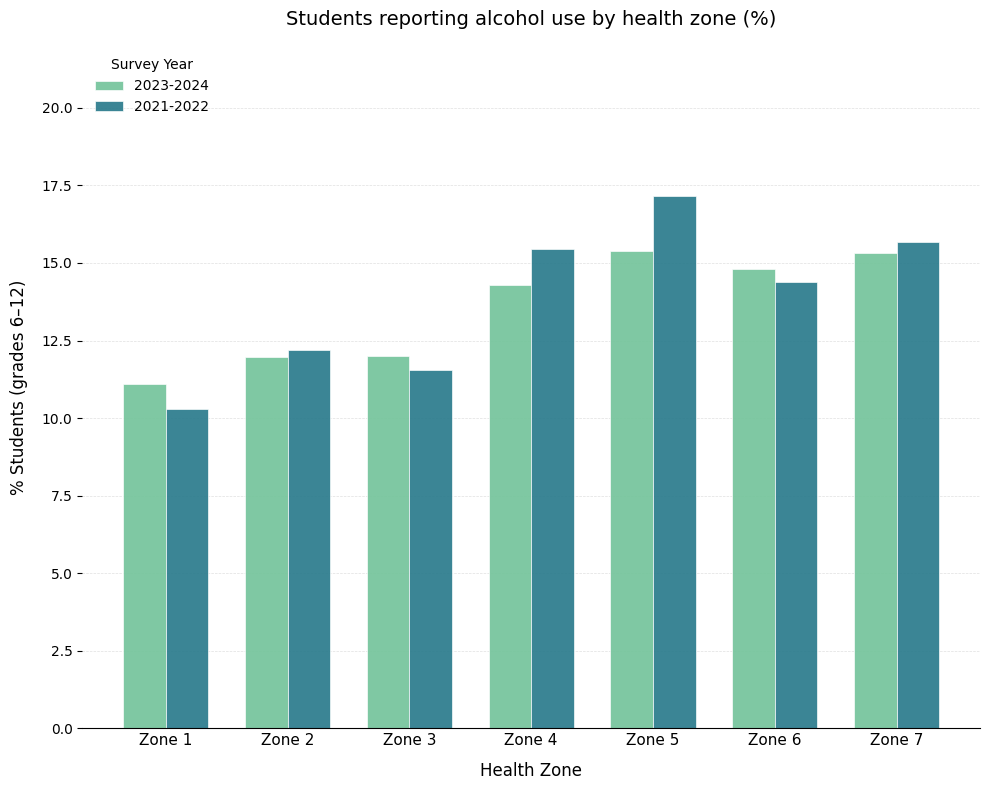

Which series has the largest total across all categories?

2021-2022